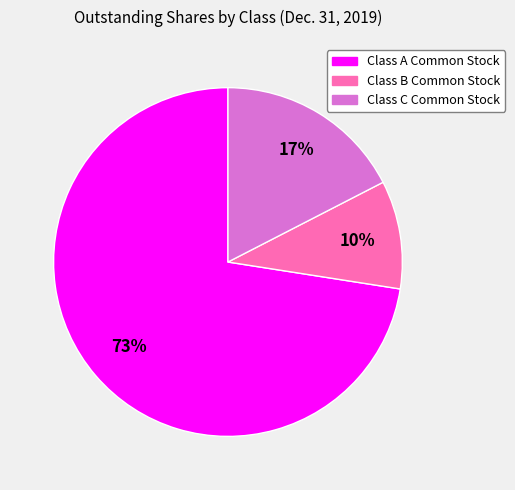

Rank the categories by value from lowest to highest.

Class B Common Stock, Class C Common Stock, Class A Common Stock